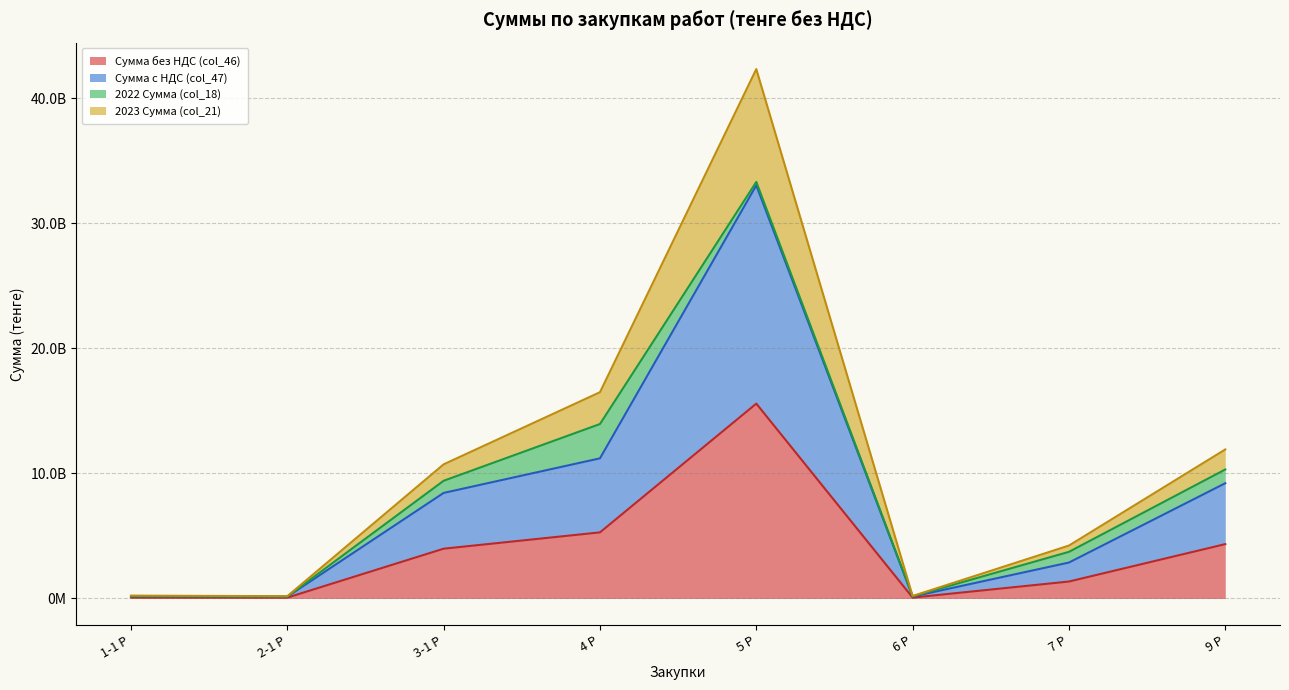

What are all the series names shown in the legend?

Сумма без НДС (col_46), Сумма с НДС (col_47), 2022 Сумма (col_18), 2023 Сумма (col_21)